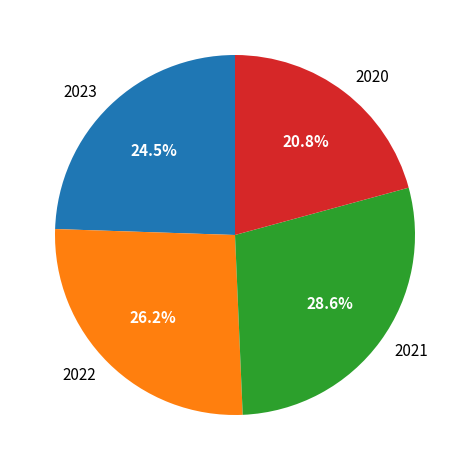

What portion of the pie excludes 2020?

79.2%